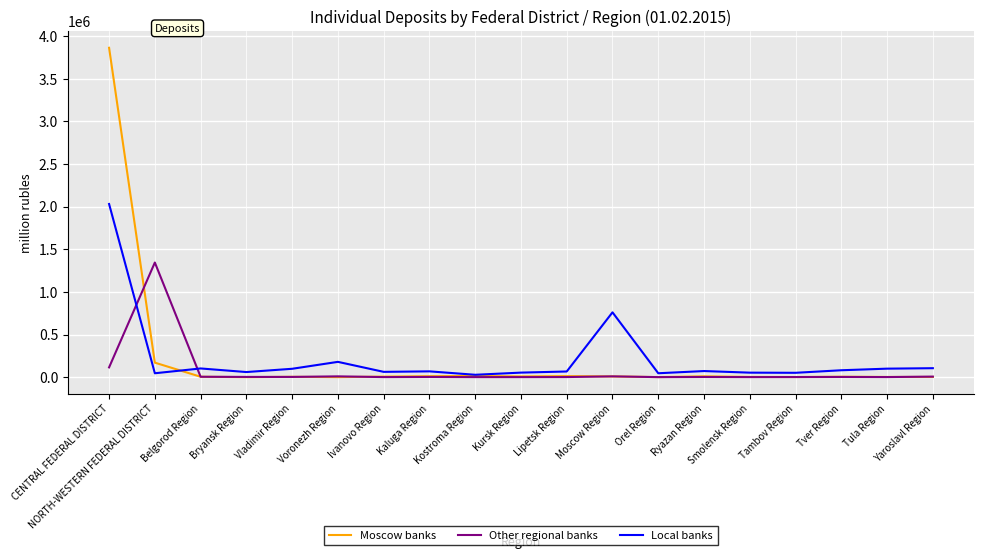

List the series in order of their peak value, lowest first.

Other regional banks, Local banks, Moscow banks